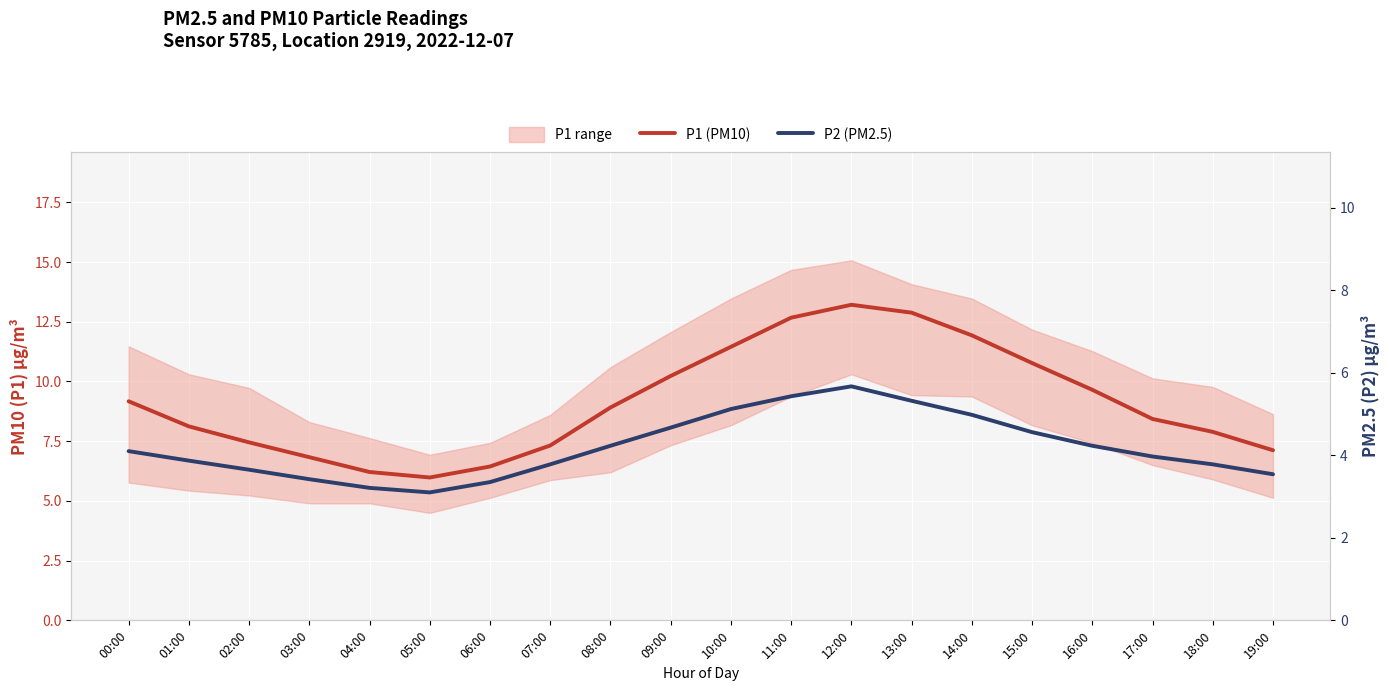

Is it true that P1 (PM10) equals 9.2 at 00:00?

True